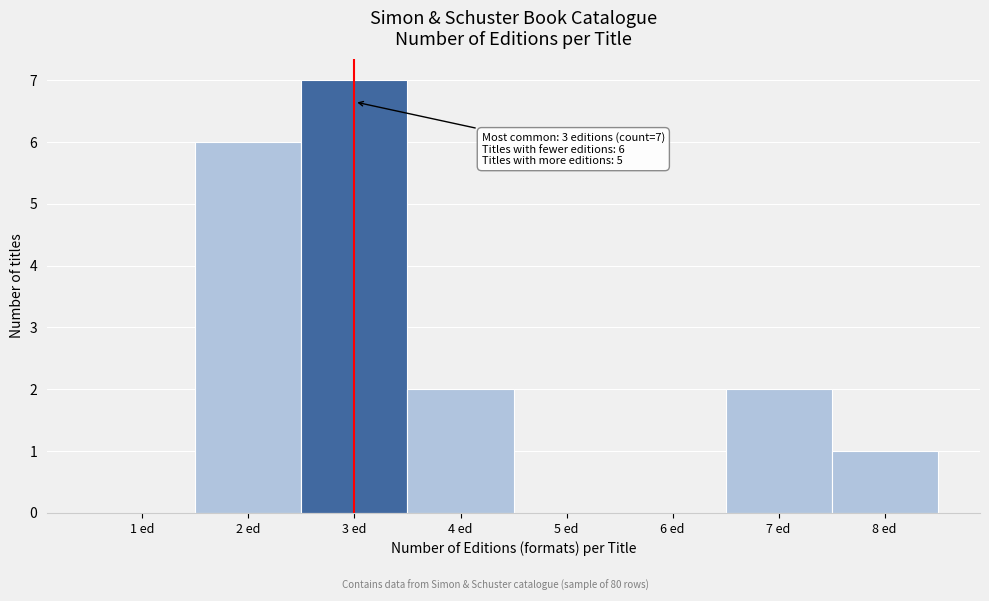

Reading left to right, transcribe all the data shown in this chart.

1 ed=0	2 ed=6	3 ed=7	4 ed=2	5 ed=0	6 ed=0	7 ed=2	8 ed=1